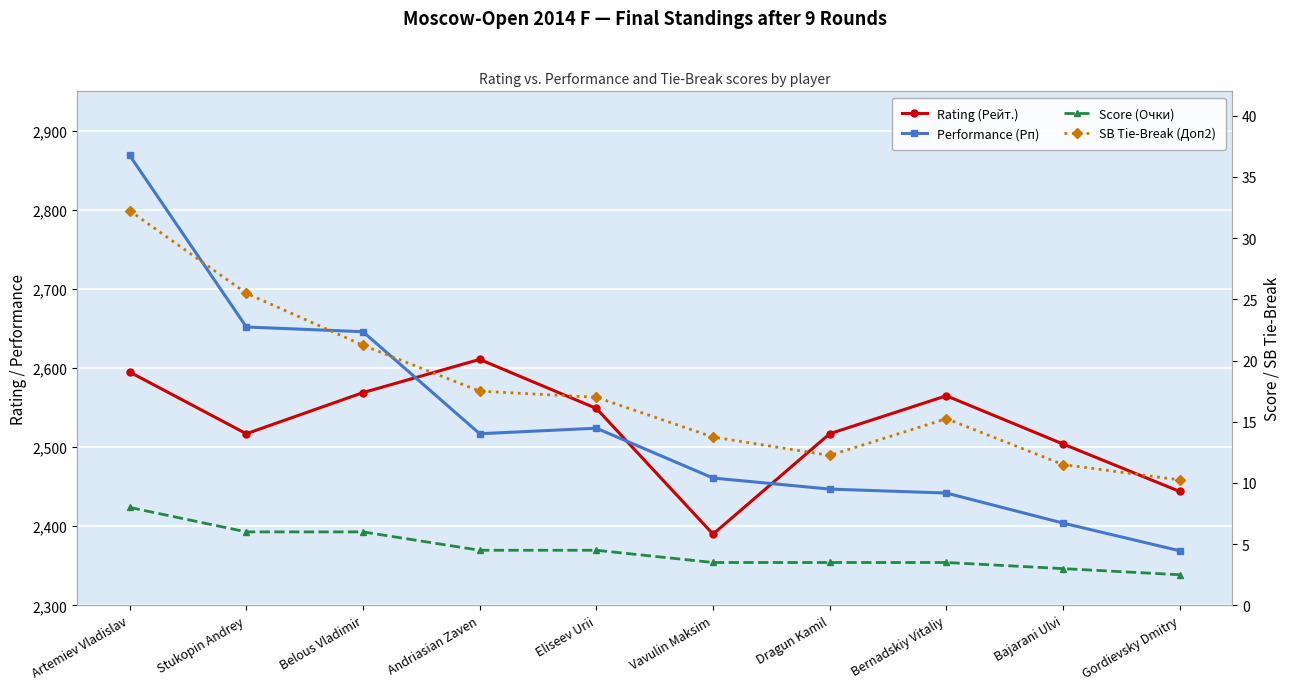

What is the lowest value of the Performance (Рп) series?

2369.0